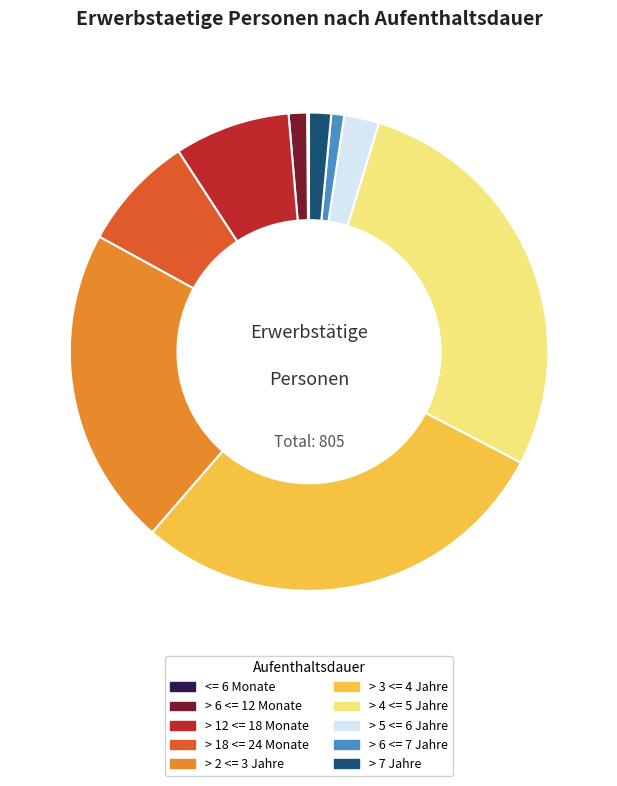

Do > 7 Jahre and > 4 <= 5 Jahre together represent more than half of the pie?

No